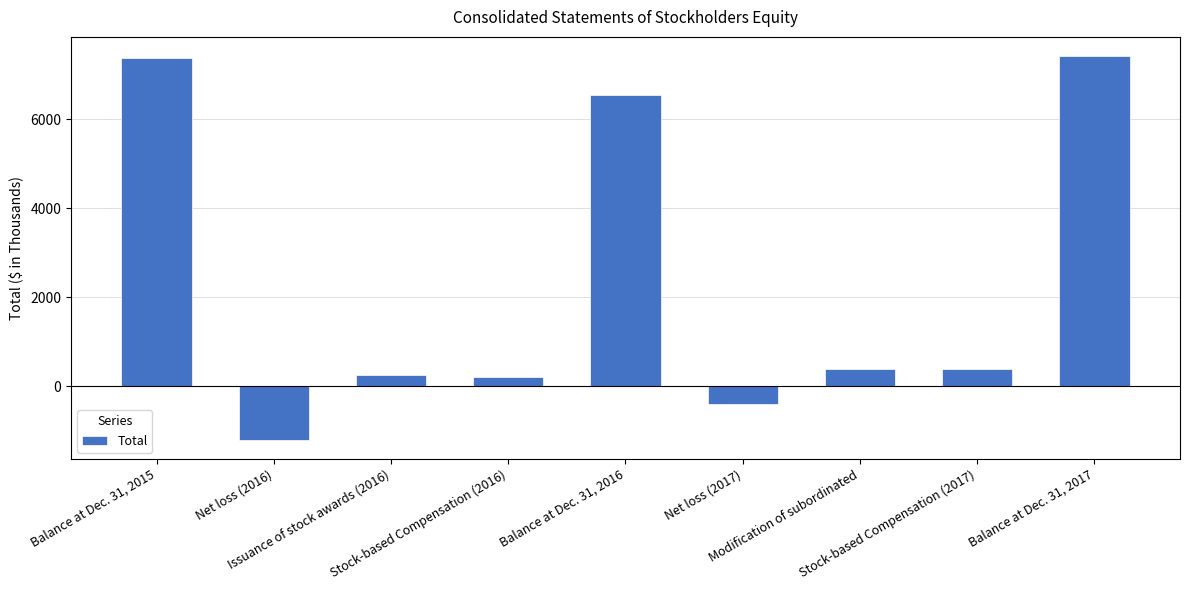

What is the change in value from Issuance of stock awards (2016) to Net loss (2017)?

-645